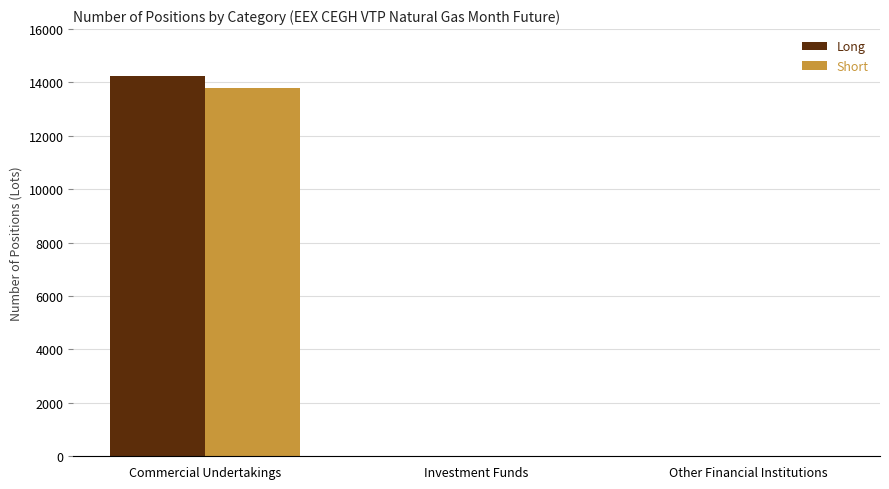

Is it true that Short equals -8086 at Other Financial Institutions?

False